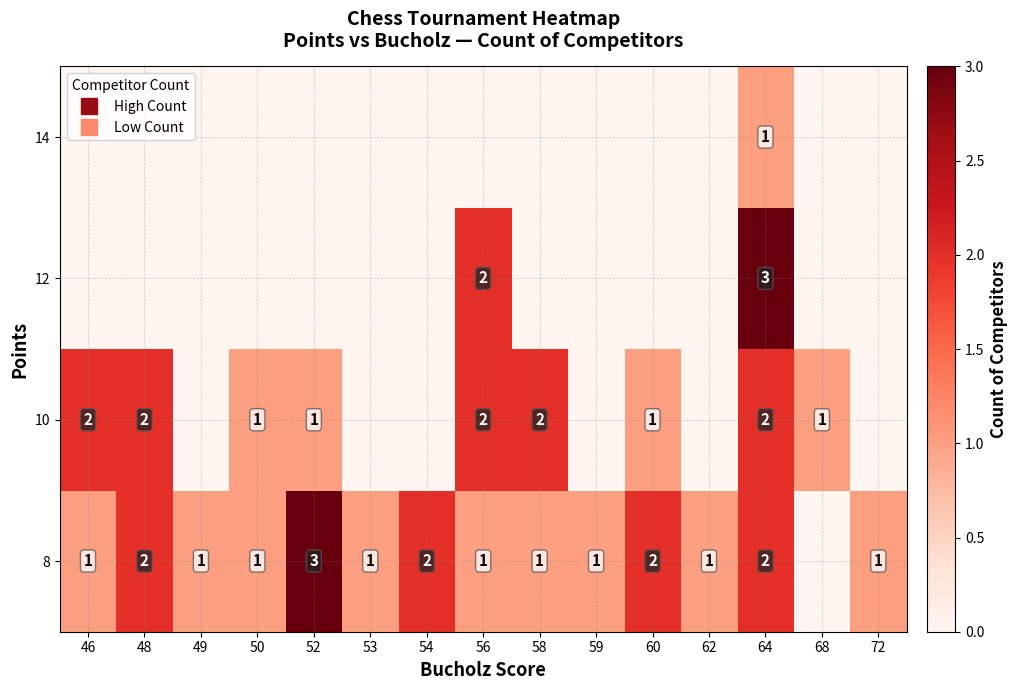

What is the sum of the 8 values at 68 and 52?

3